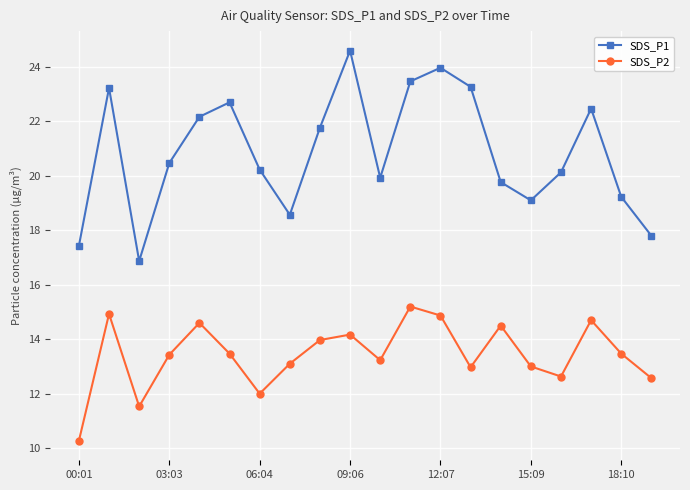

What is the smallest value displayed?

10.3